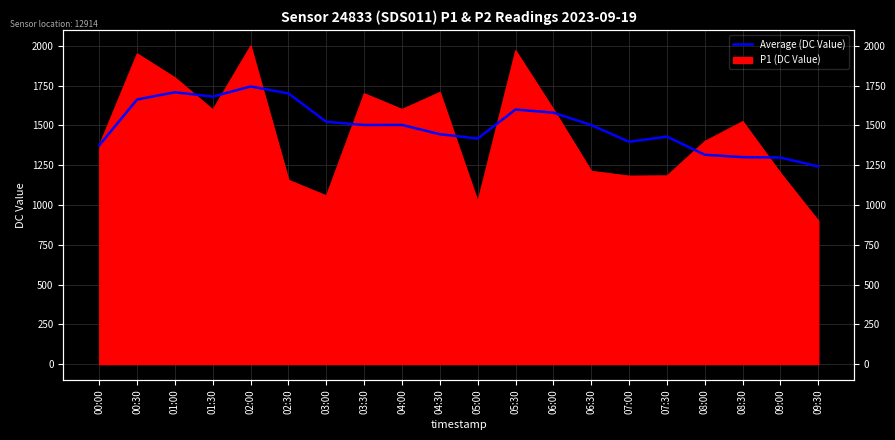

What is the sum of all Average (DC Value) values?

29925.7